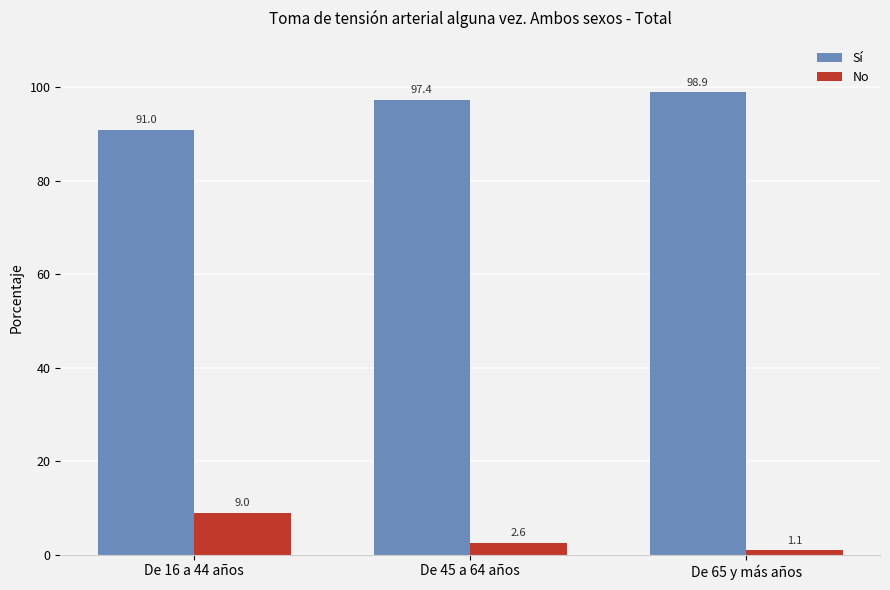

What is the total value across all series at De 65 y más años?

100.0